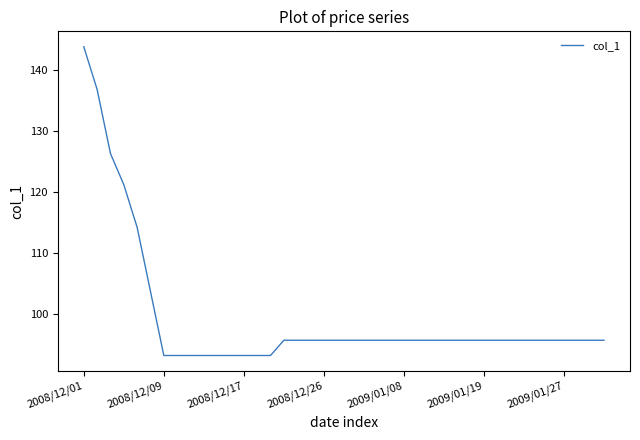

Reading right to left, extract all data points from this chart.

95.7	95.7	95.7	95.7	95.7	95.7	95.7	95.7	95.7	95.7	95.7	95.7	95.7	95.7	95.7	95.7	95.7	95.7	95.7	95.7	95.7	95.7	95.7	95.7	95.7	93.2	93.2	93.2	93.2	93.2	93.2	93.2	93.2	93.2	103.7	114.2	121.2	126.3	136.8	143.8